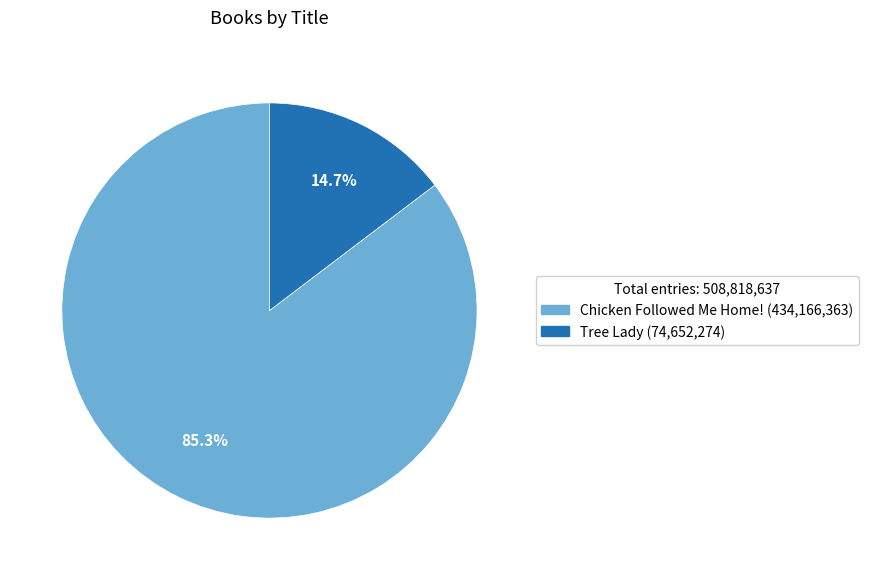

Which category has the smallest portion of the pie?

Tree Lady